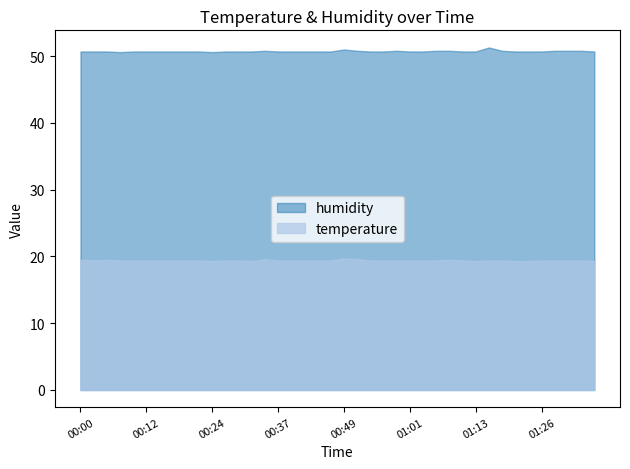

What is the label of the 36th point from the left?

01:26